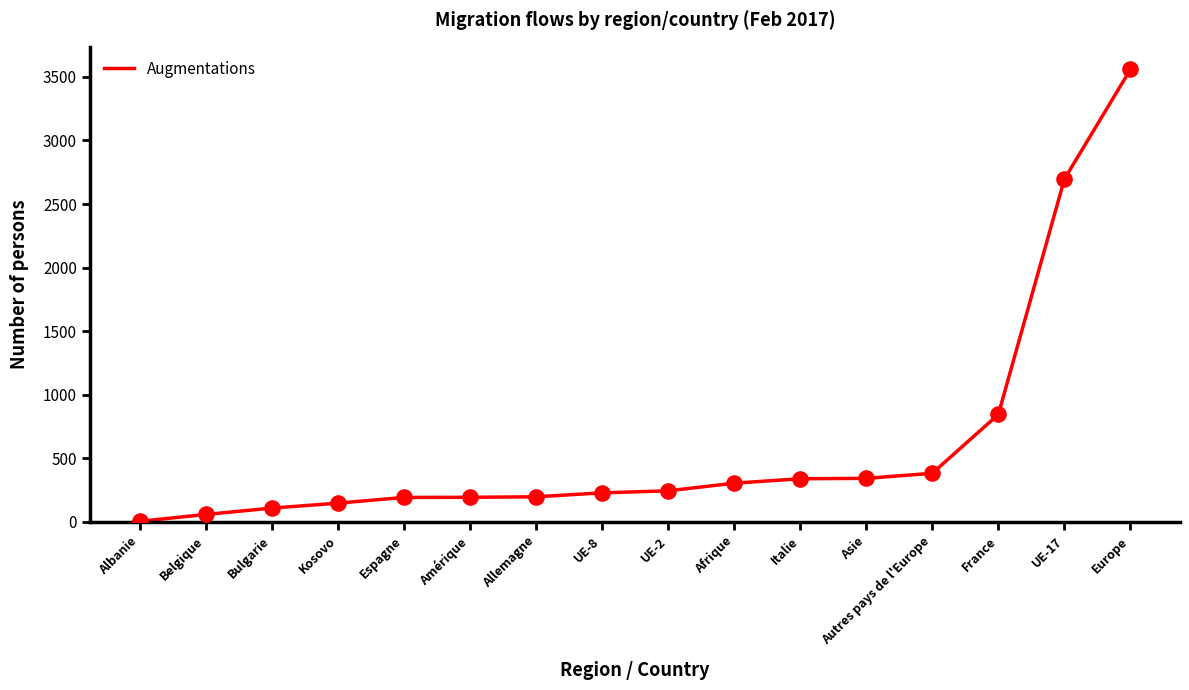

Between Allemagne and Europe, which is larger?

Europe